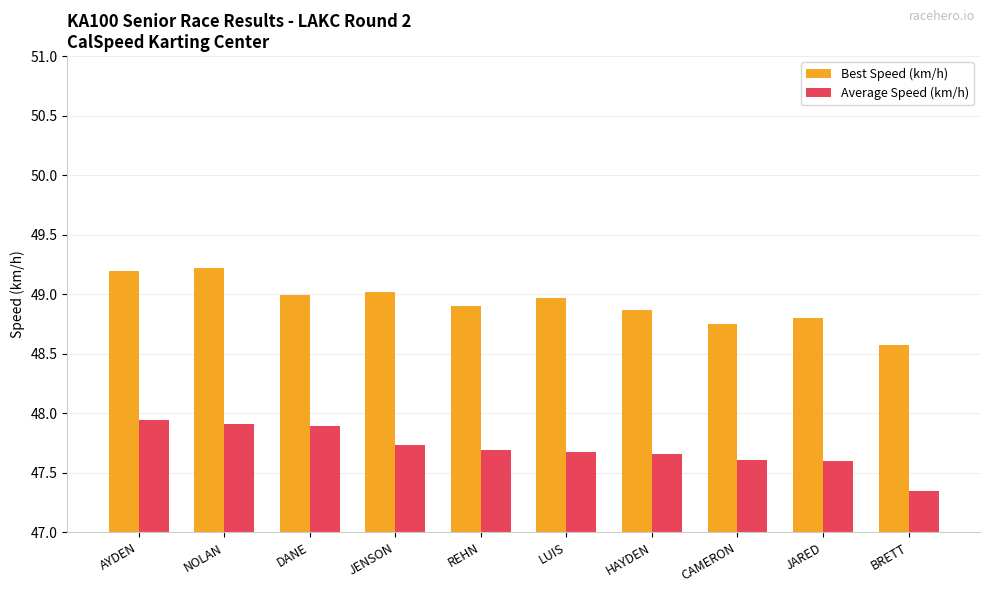

List the series in order of their overall mean, lowest first.

Average Speed (km/h), Best Speed (km/h)